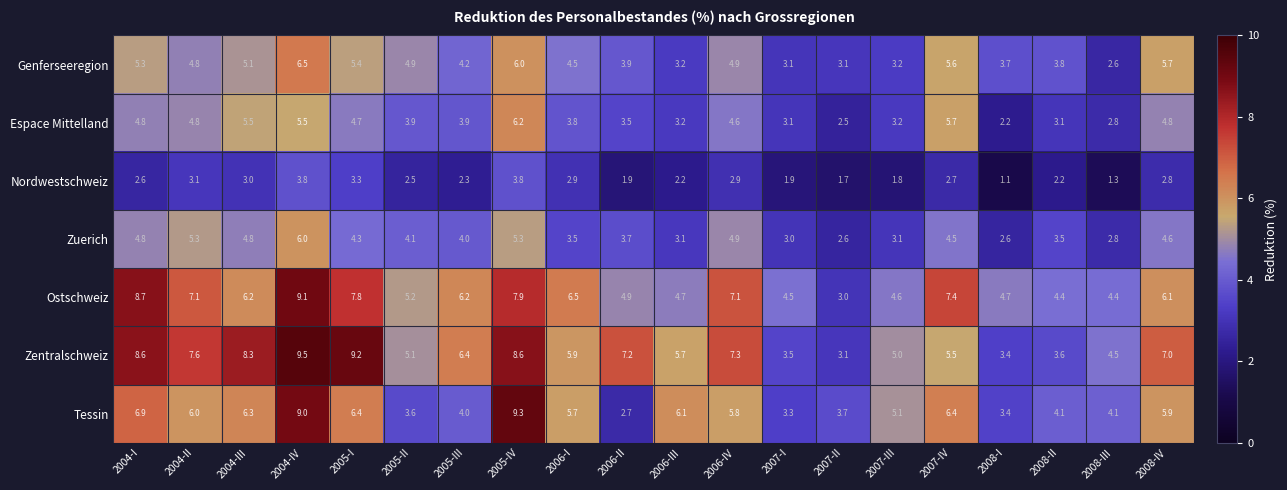

Between 2005-I and 2007-IV, which series saw the biggest shift?

Zentralschweiz